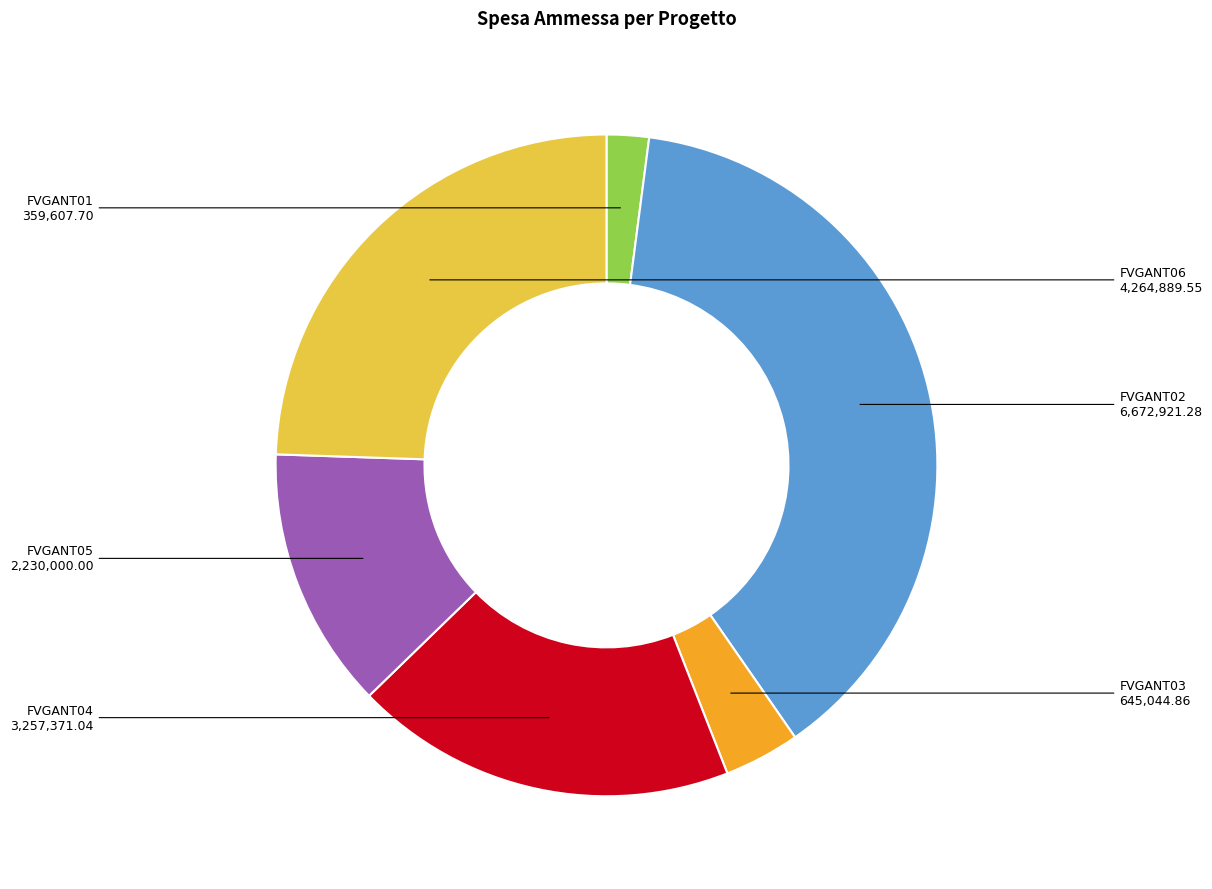

Which category has the smallest portion of the pie?

FVGANT01